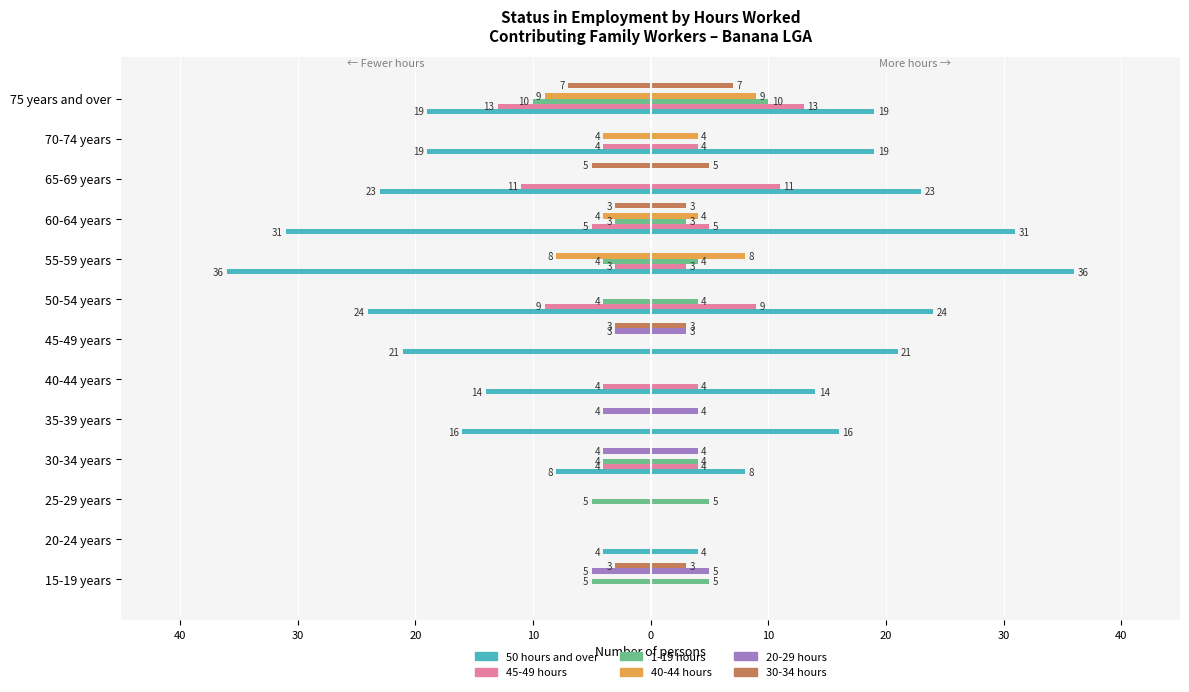

What is the minimum value shown in the chart?

-36